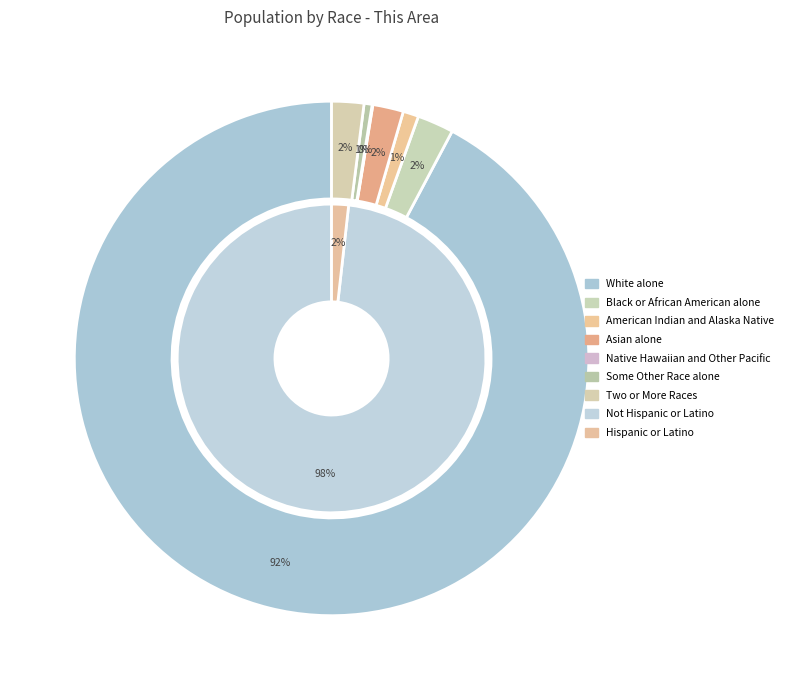

Combined, what portion of the pie is Native Hawaiian and Other Pacific and Two or More Races?

2.1%